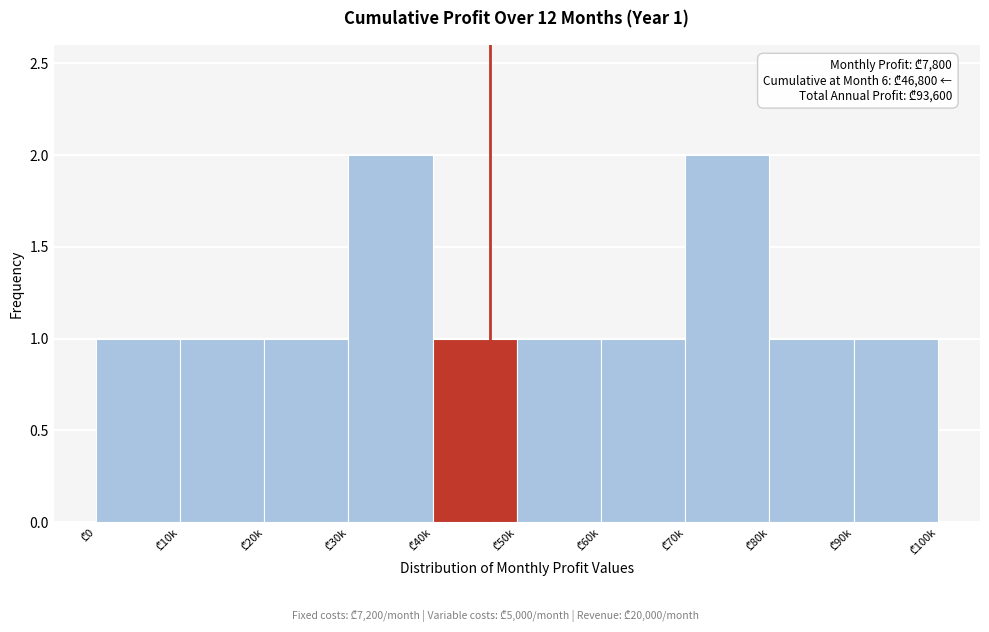

Reading right to left, what are all the values shown in this chart?

1	1	2	1	1	1	2	1	1	1